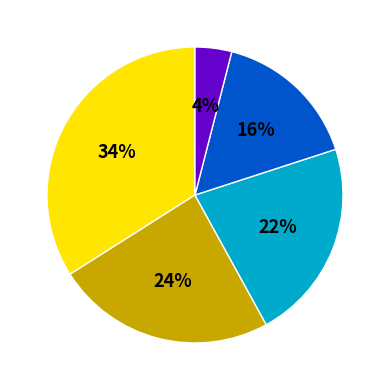

Is there a majority slice in this chart?

No